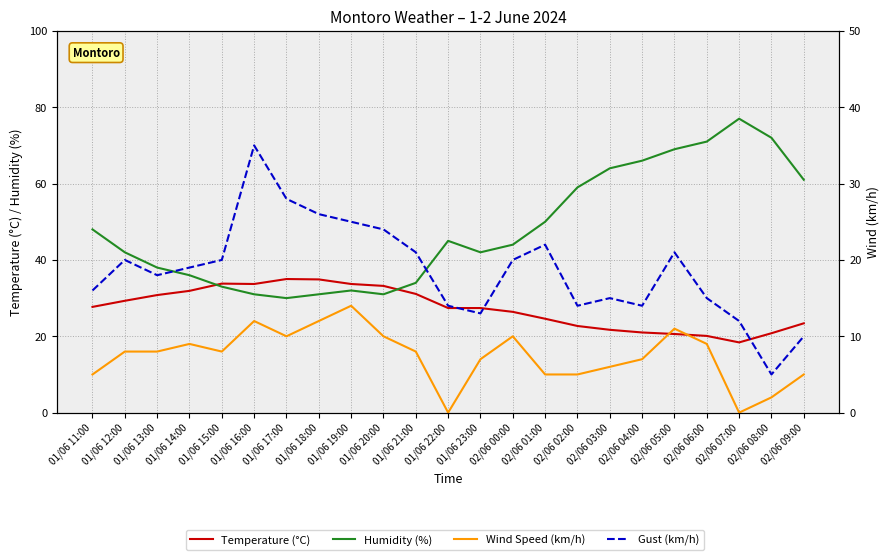

What is the difference between the highest and lowest values at 01/06 13:00?

30.0